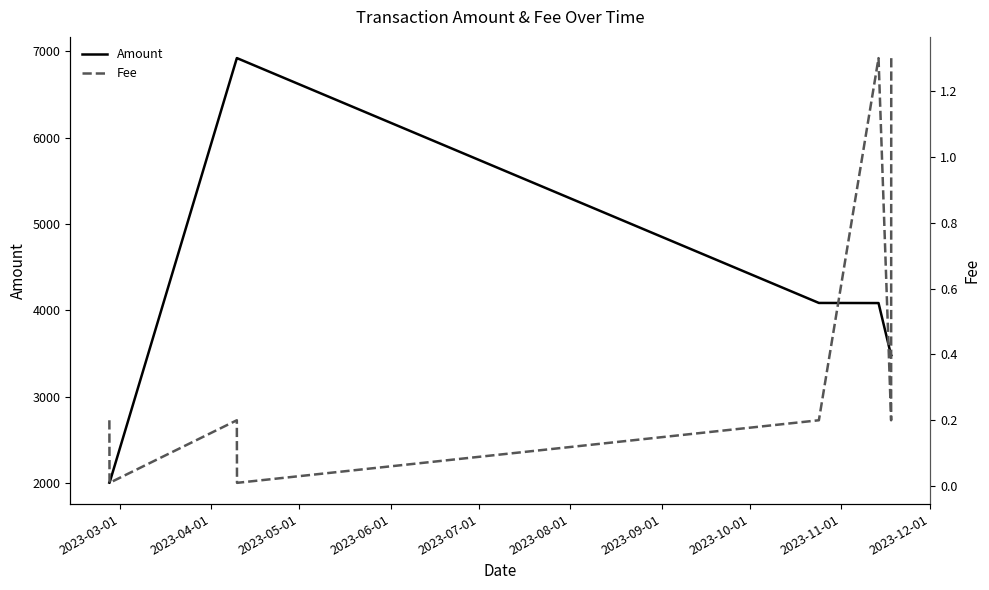

What is the minimum value for Amount?

1999.0